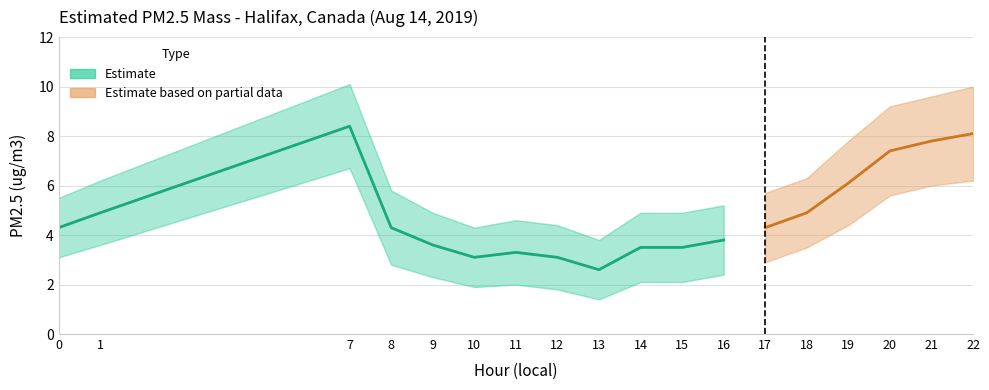

True or false: Upper bound and Estimated PM2.5 mass cross at least once.

False